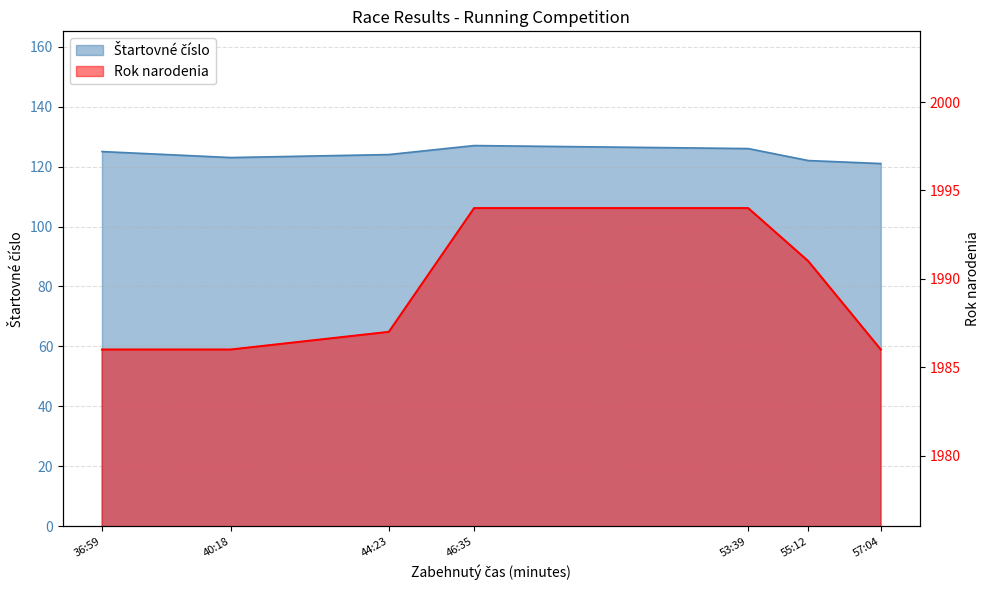

How many distinct data groups are displayed?

2